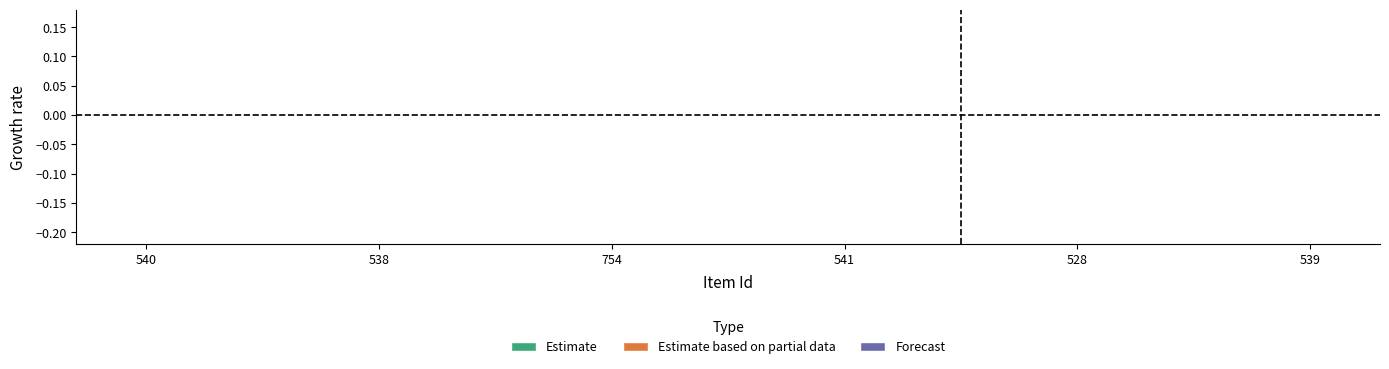

What is the label of the 1st point from the right?

539